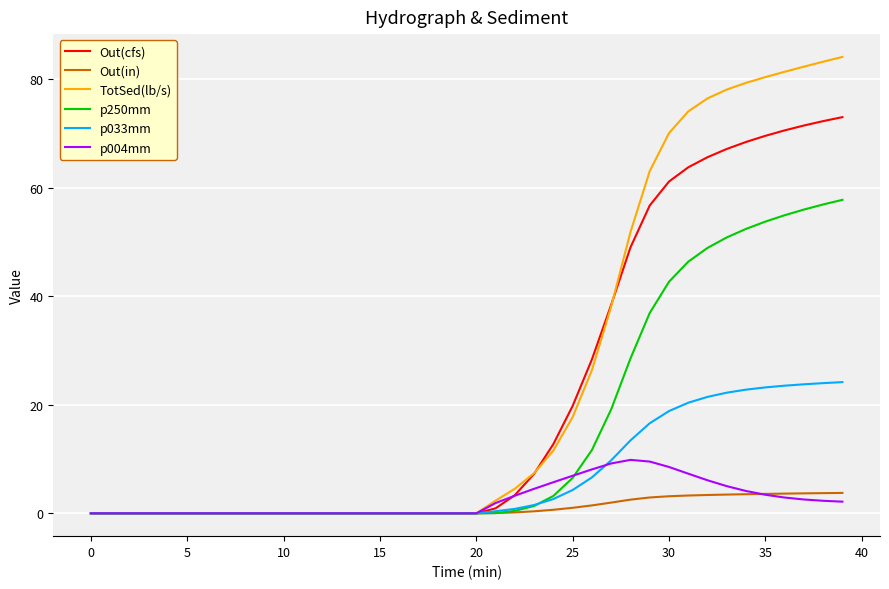

Rank the series by their maximum value, from highest to lowest.

TotSed(lb/s), Out(cfs), p250mm, p033mm, p004mm, Out(in)